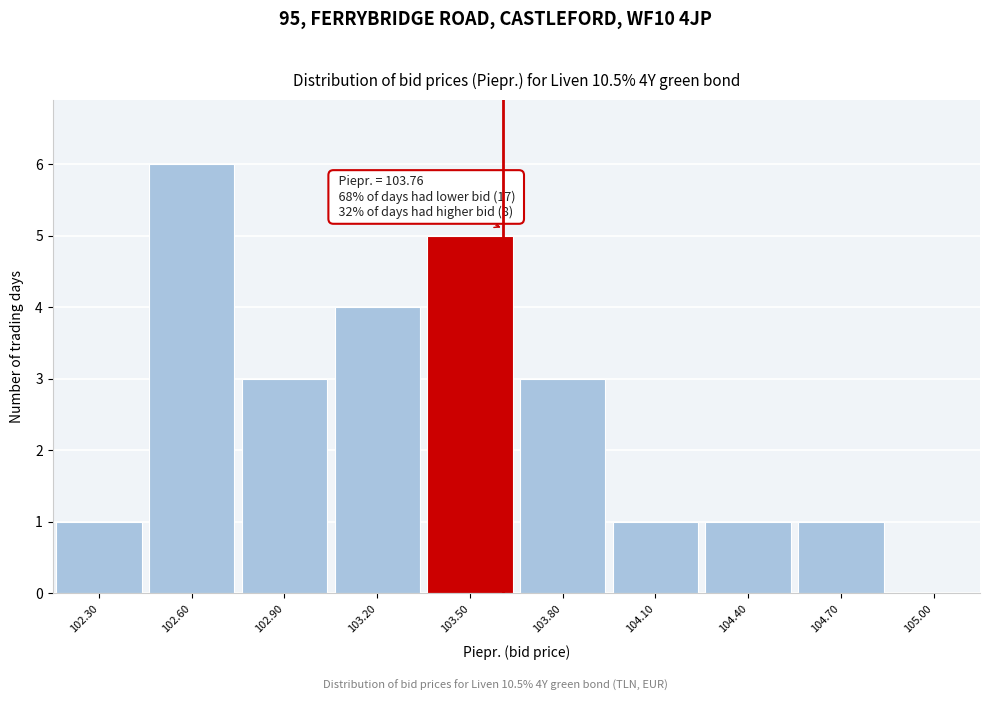

Reading right to left, what are all the values shown in this chart?

105.00=0	104.70=1	104.40=1	104.10=1	103.80=3	103.50=5	103.20=4	102.90=3	102.60=6	102.30=1